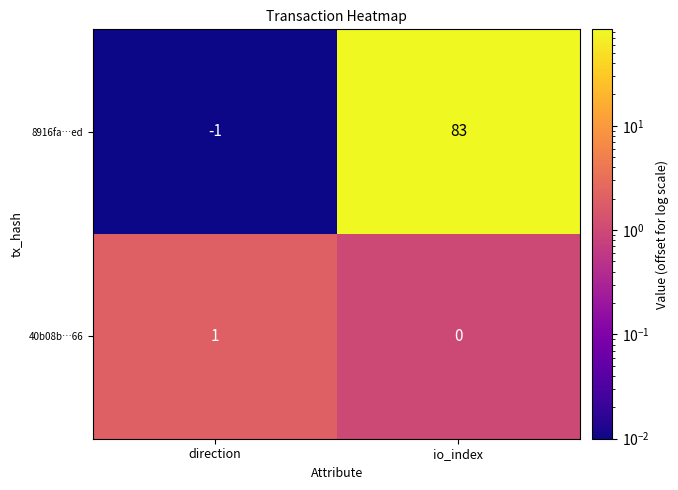

Which label corresponds to the largest value in the chart?

io_index